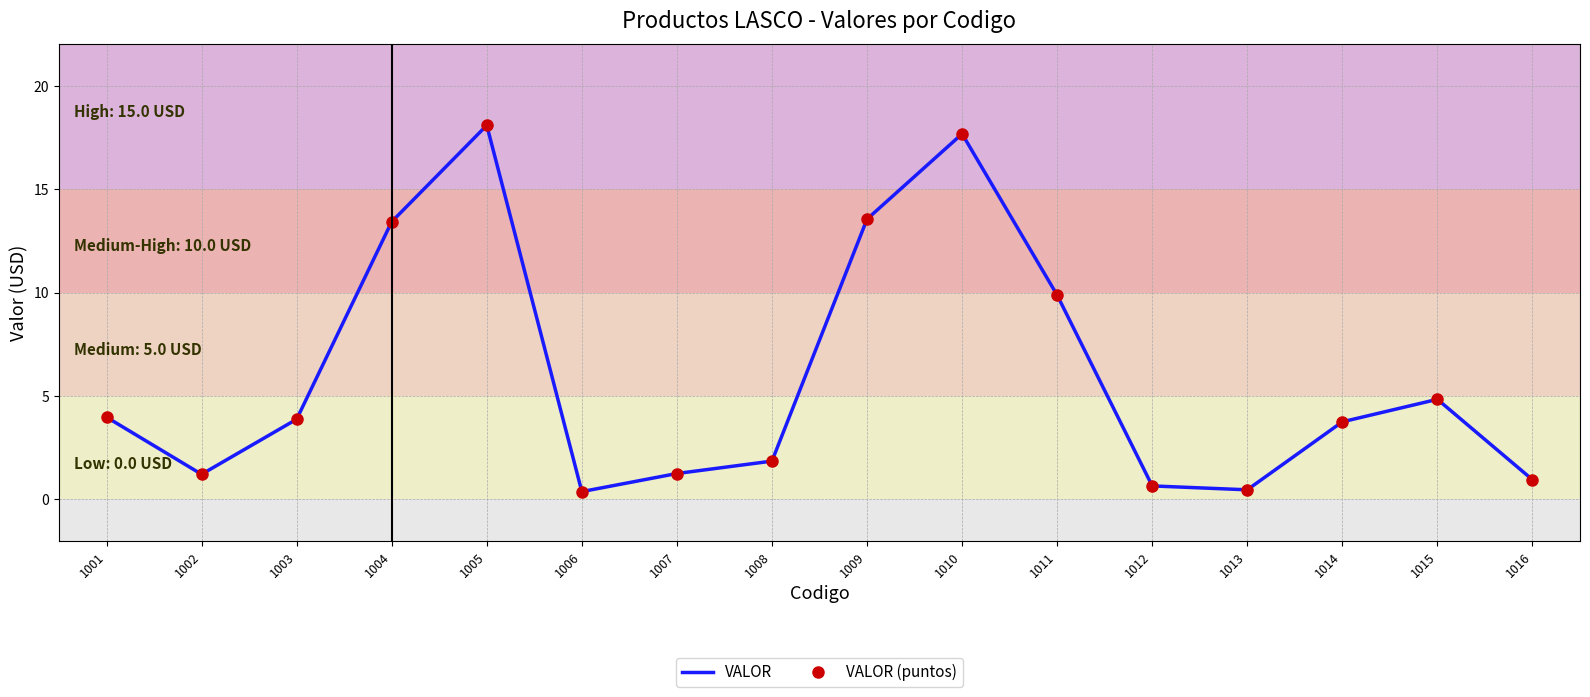

Read the VALOR (puntos) value at 1016.

0.9